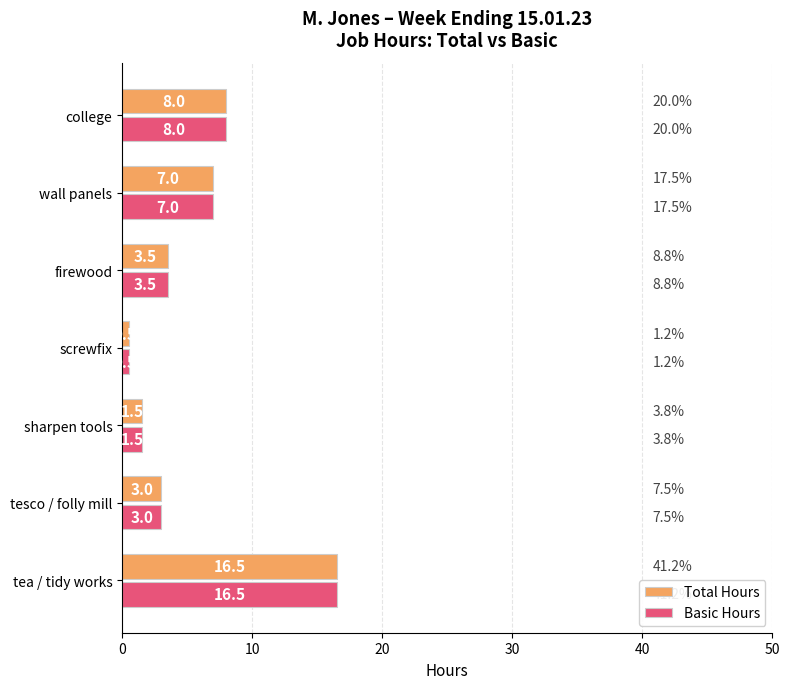

Where is Basic Hours nearest to the value 8?

college